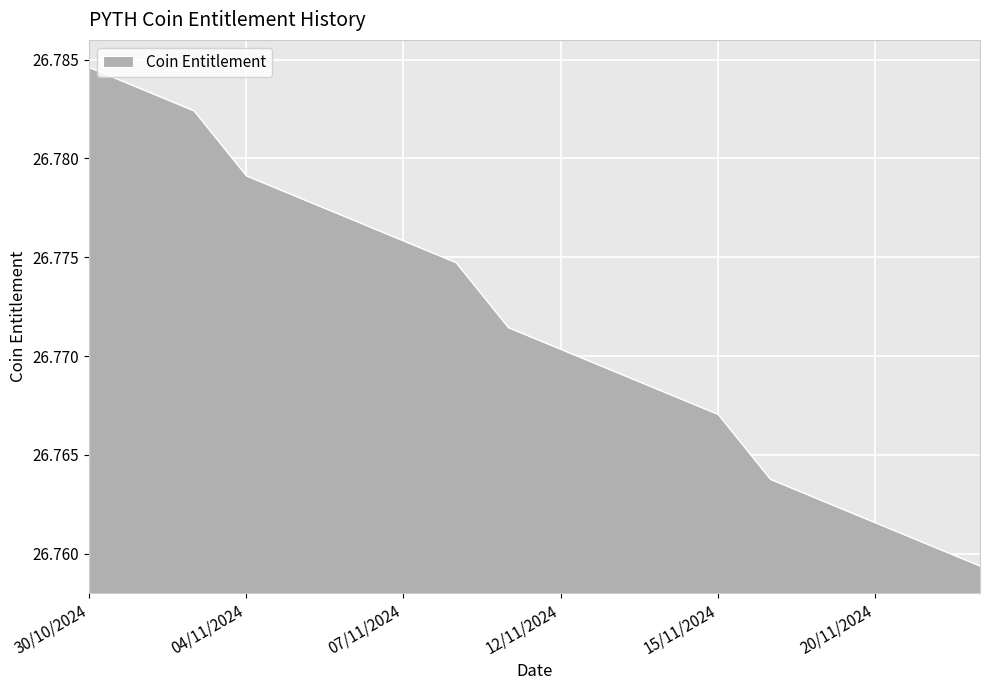

At which category does the chart reach its peak across all series?

30/10/2024